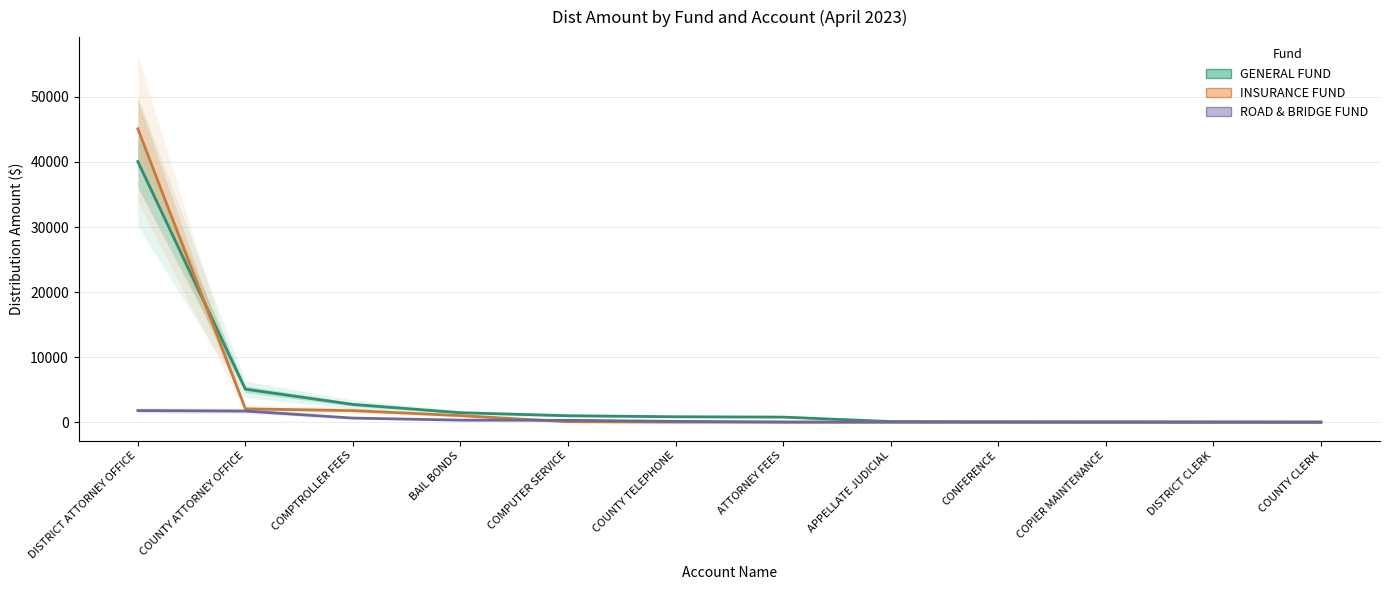

Is it true that INSURANCE FUND equals 2051.3 at COUNTY ATTORNEY OFFICE?

True